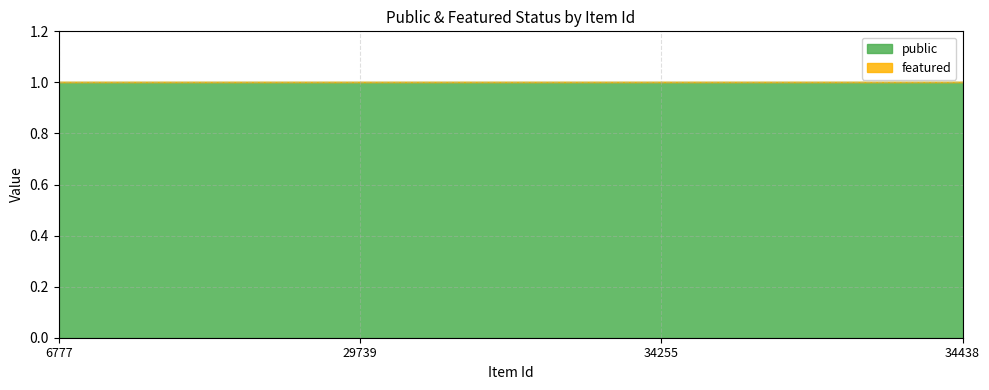

True or false: featured has more than 2 interior local peaks.

False